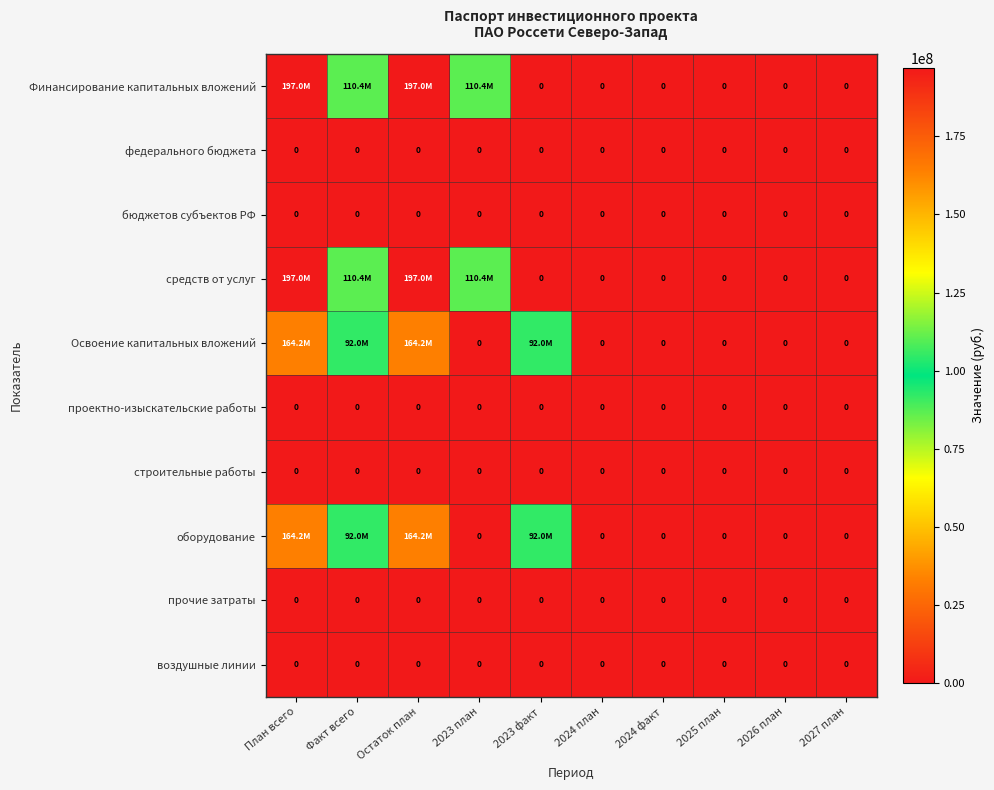

At how many categories does at least one series exceed 8452285?

5